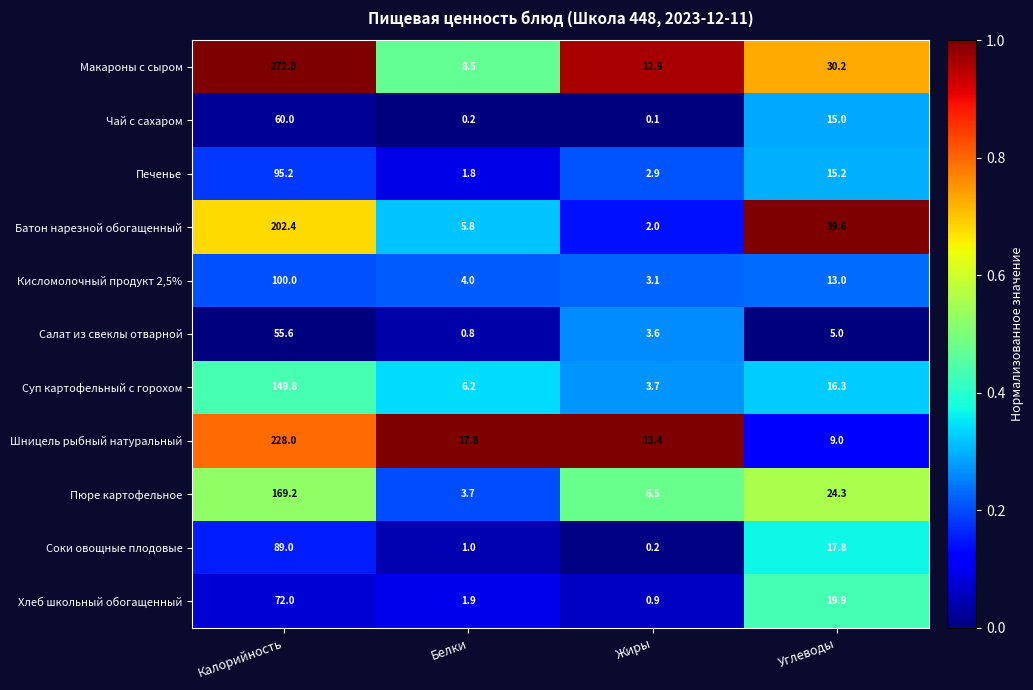

The Соки овощные плодовые series shows 0.2 at Жиры. True or false?

True